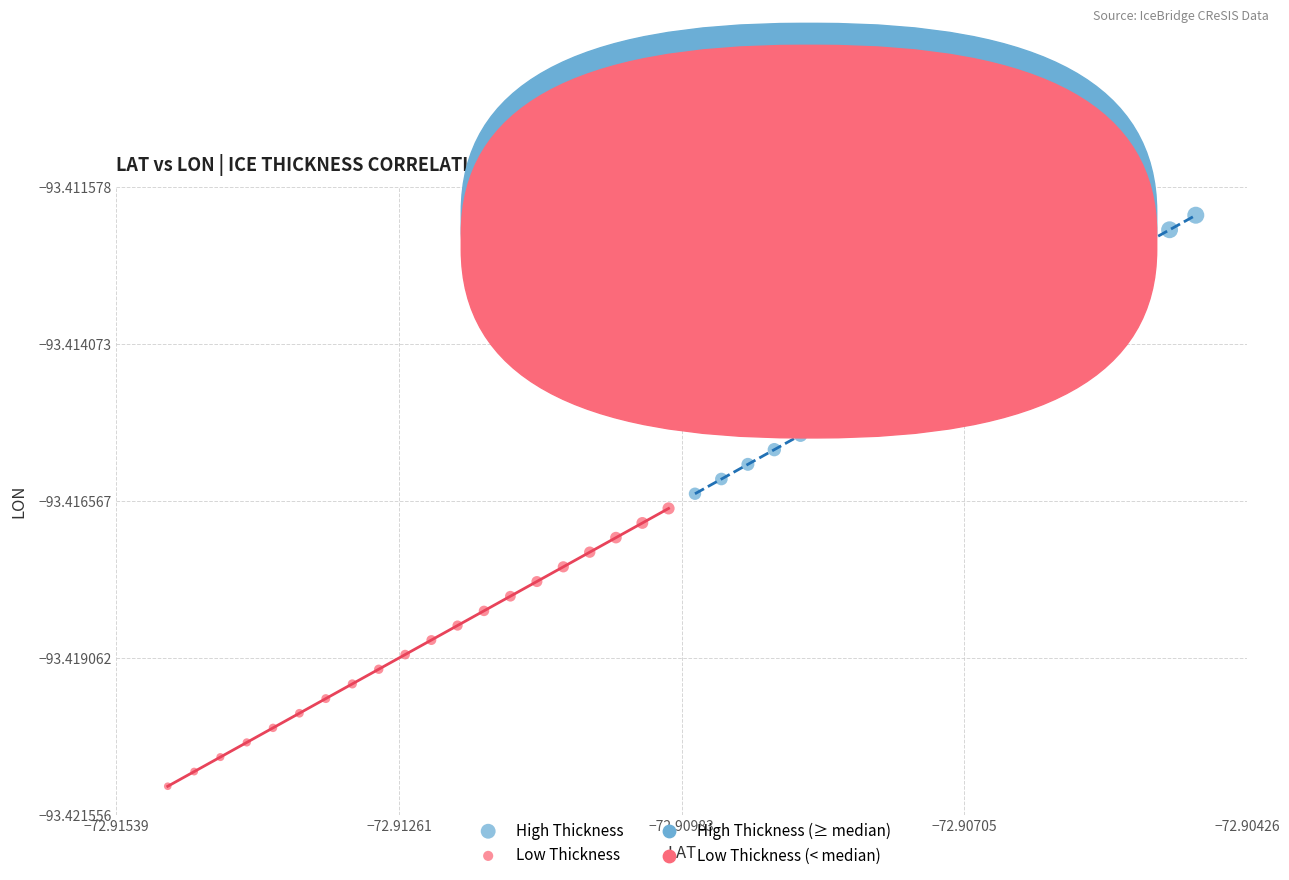

Which series contains the lowest Y value?

Low Thickness